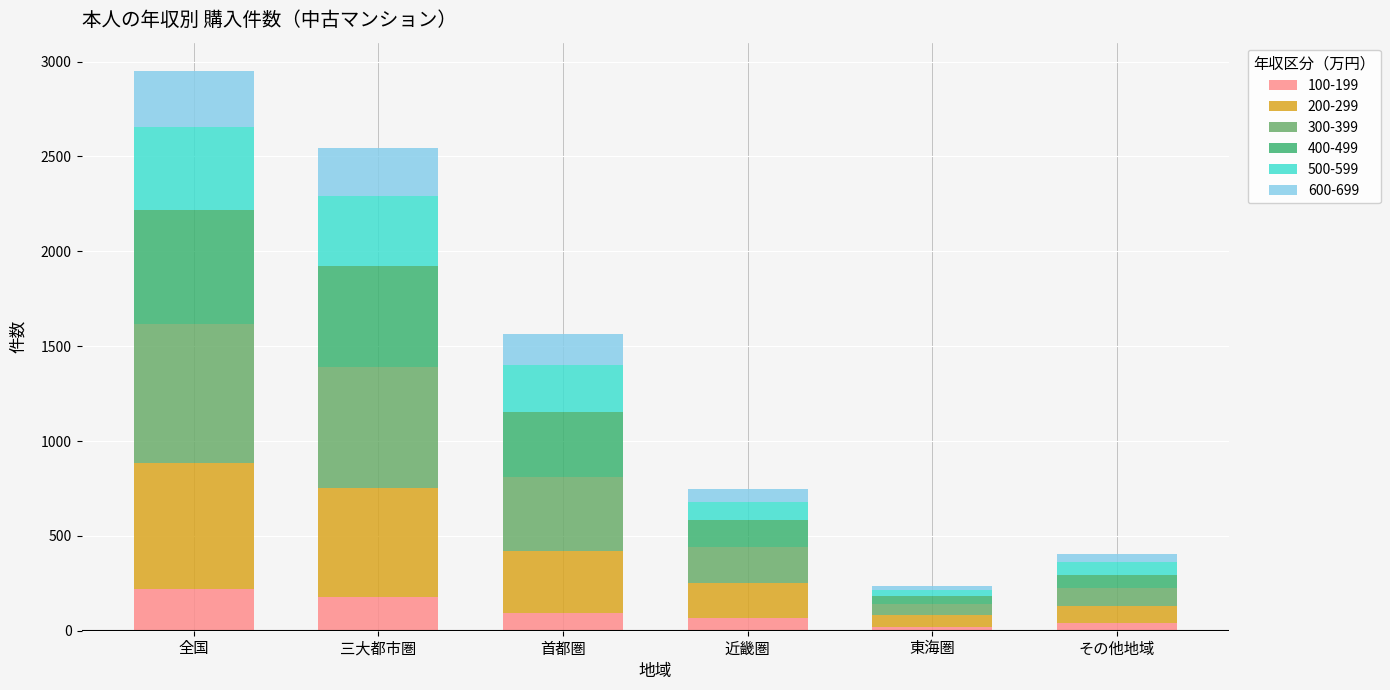

Rank the categories by 100-199 value from highest to lowest.

全国, 三大都市圏, 首都圏, 近畿圏, その他地域, 東海圏